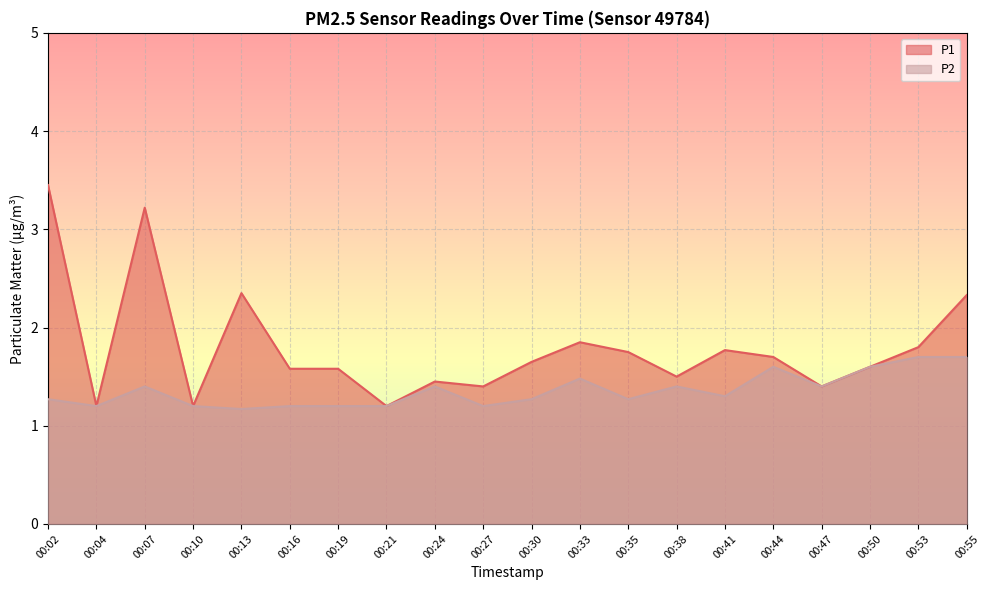

What is the smallest value displayed?

1.2